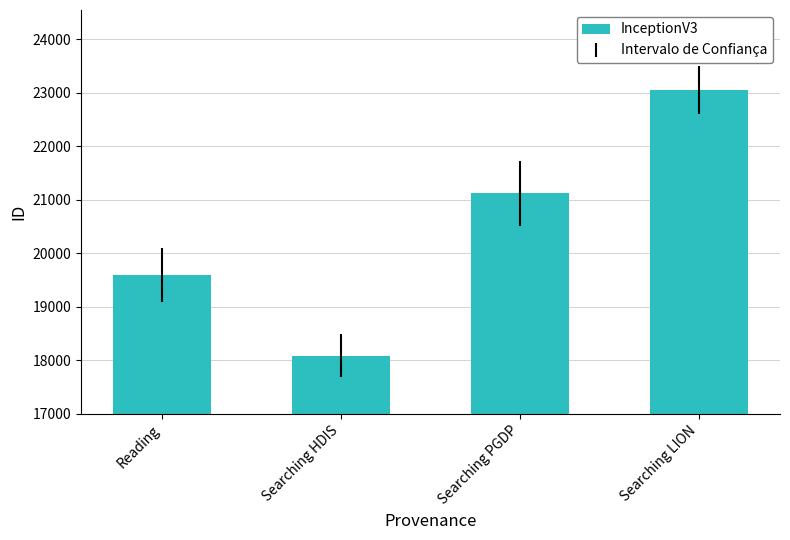

What is the difference between the maximum and minimum values?

4957